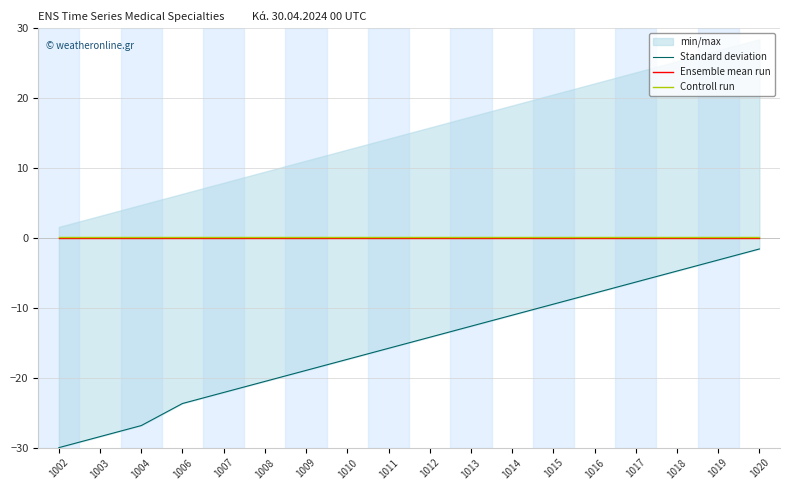

Count the number of categories in the chart.

18